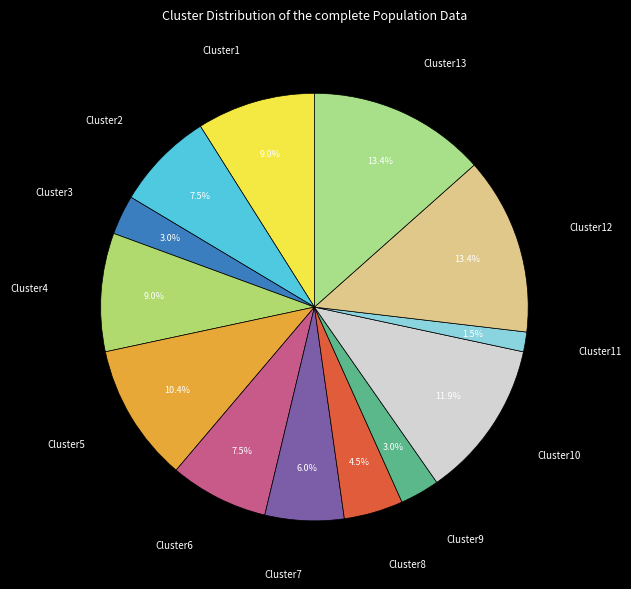

Combined, do Cluster1 and Cluster8 account for over 50%?

No